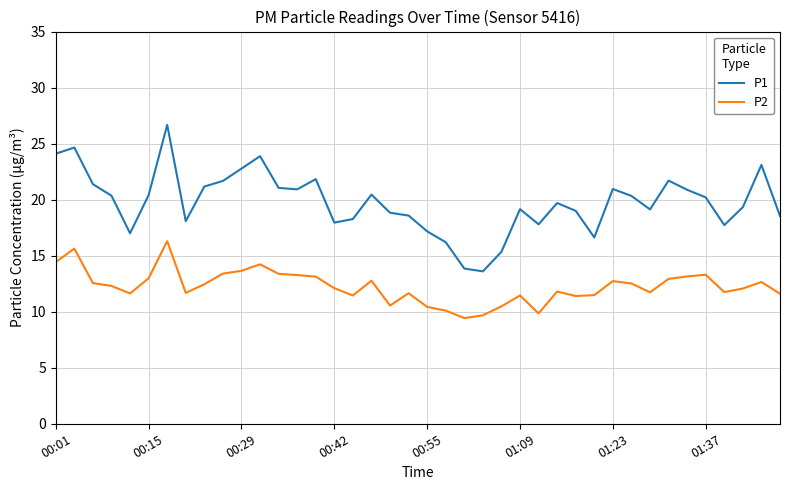

List the series in order of their overall mean, lowest first.

P2, P1